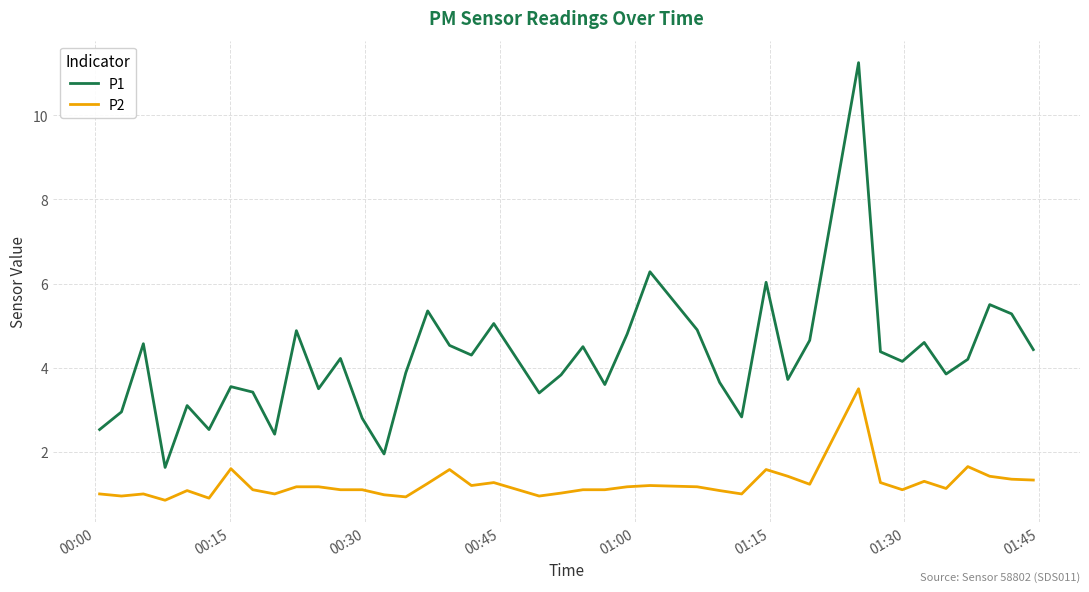

Which series has the largest total across all categories?

P1